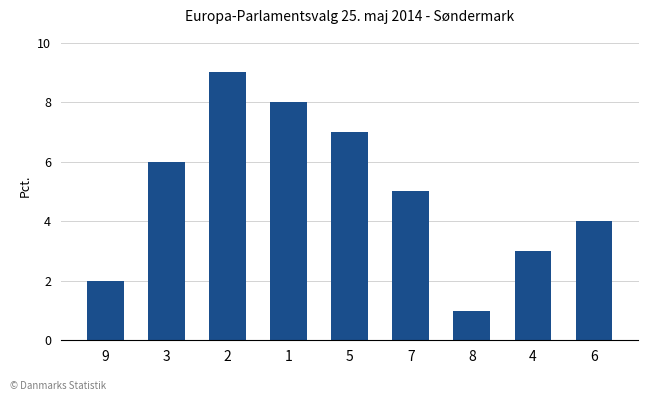

What position from the left is 3?

2